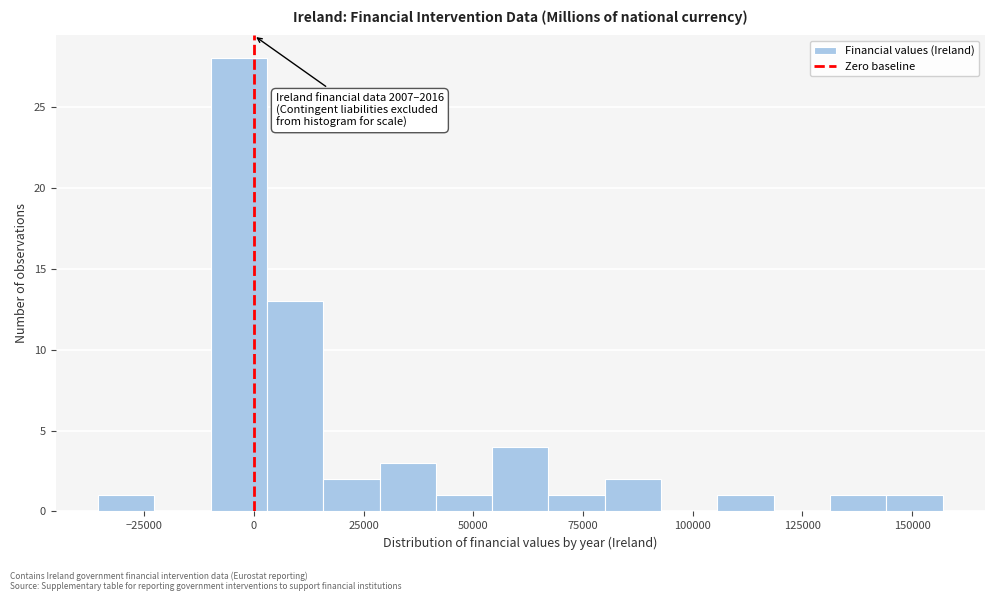

Around what value on the x-axis is the tallest bar? Give the approximate position of its centre, as read against the axis.

-5000